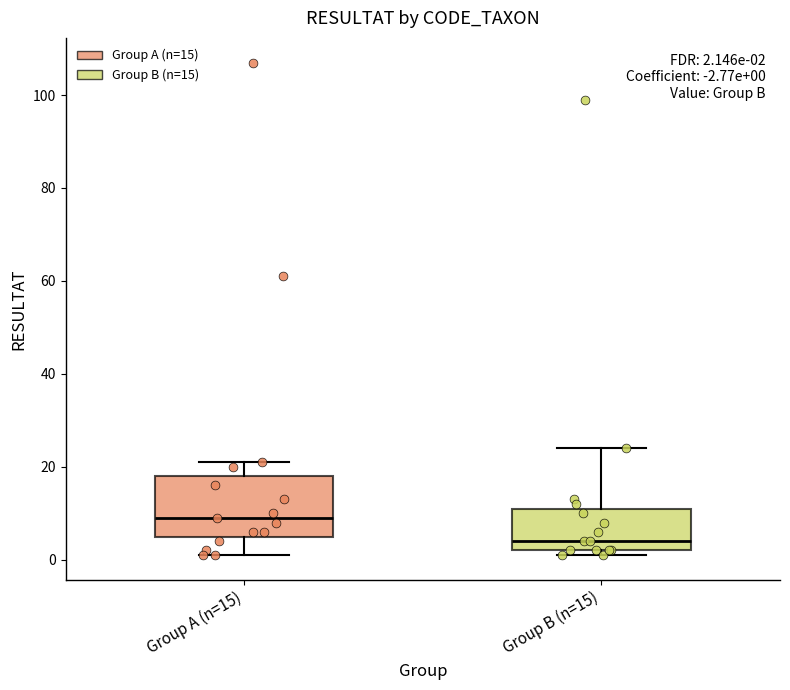

Which box's median line is the highest?

Group A (n=15)